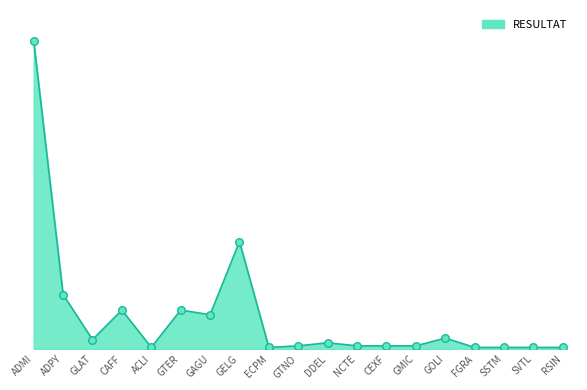

Which has a higher value, ECPM or GAGU?

GAGU